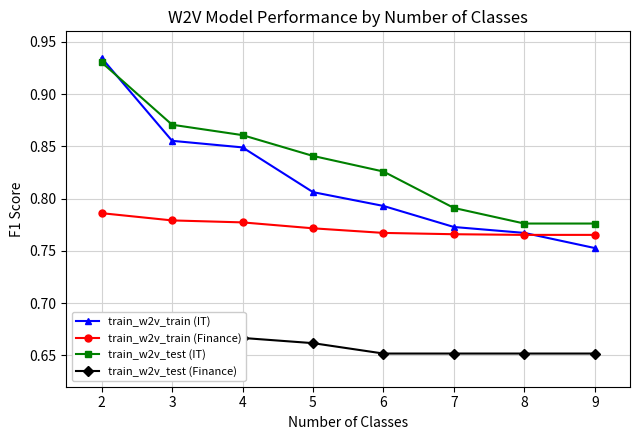

Reading left to right, transcribe all the data shown in this chart.

train_w2v_train (IT): 0.9	0.9	0.8	0.8	0.8	0.8	0.8	0.8
train_w2v_train (Finance): 0.8	0.8	0.8	0.8	0.8	0.8	0.8	0.8
train_w2v_test (IT): 0.9	0.9	0.9	0.8	0.8	0.8	0.8	0.8
train_w2v_test (Finance): 0.7	0.7	0.7	0.7	0.7	0.7	0.7	0.7